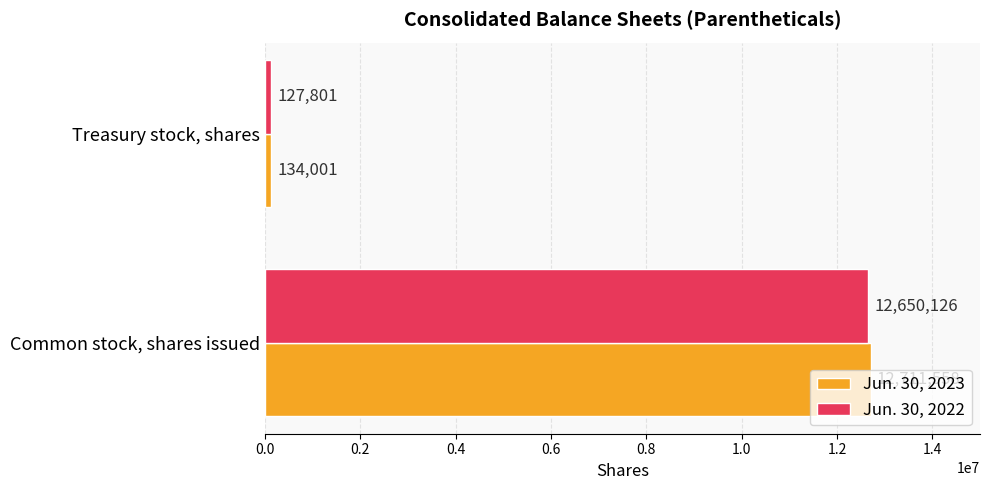

What is the lowest value of the Jun. 30, 2022 series?

127801